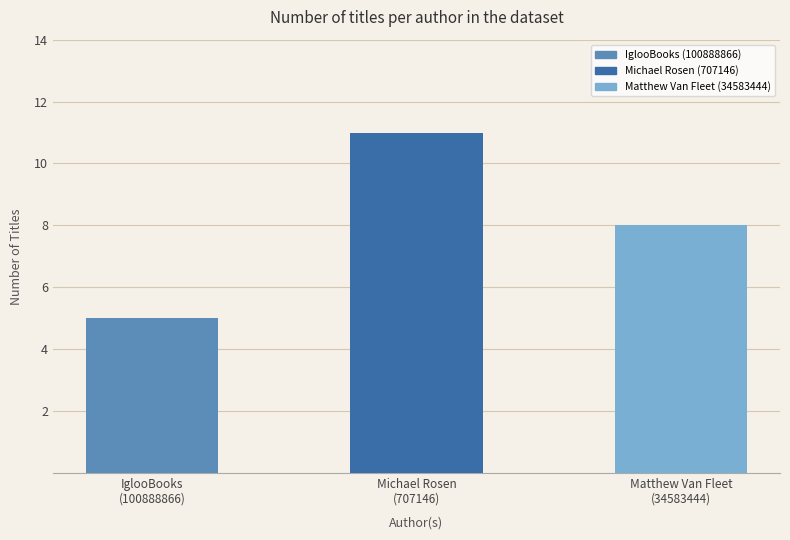

Which has a higher value, IglooBooks (100888866) or Matthew Van Fleet (34583444)?

Matthew Van Fleet (34583444)